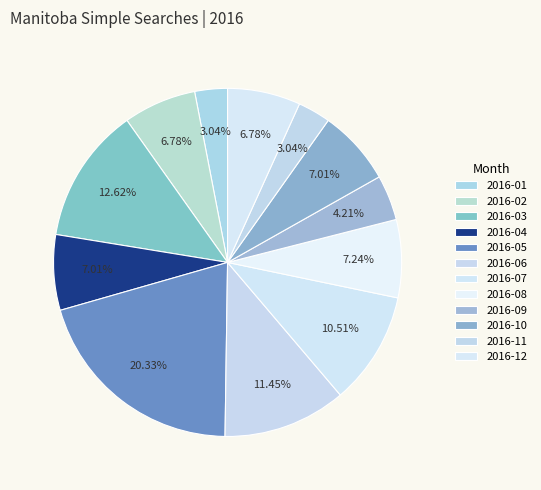

What is the largest slice in the pie chart?

2016-05